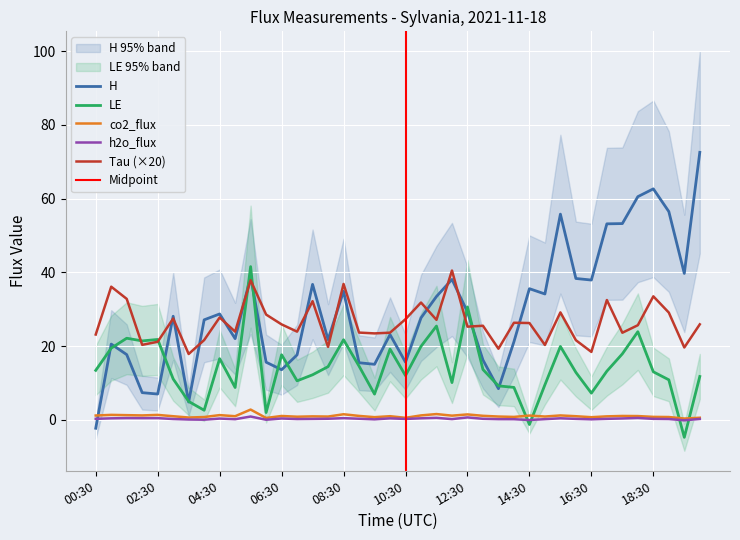

What is the average value of the co2_flux series?

1.1